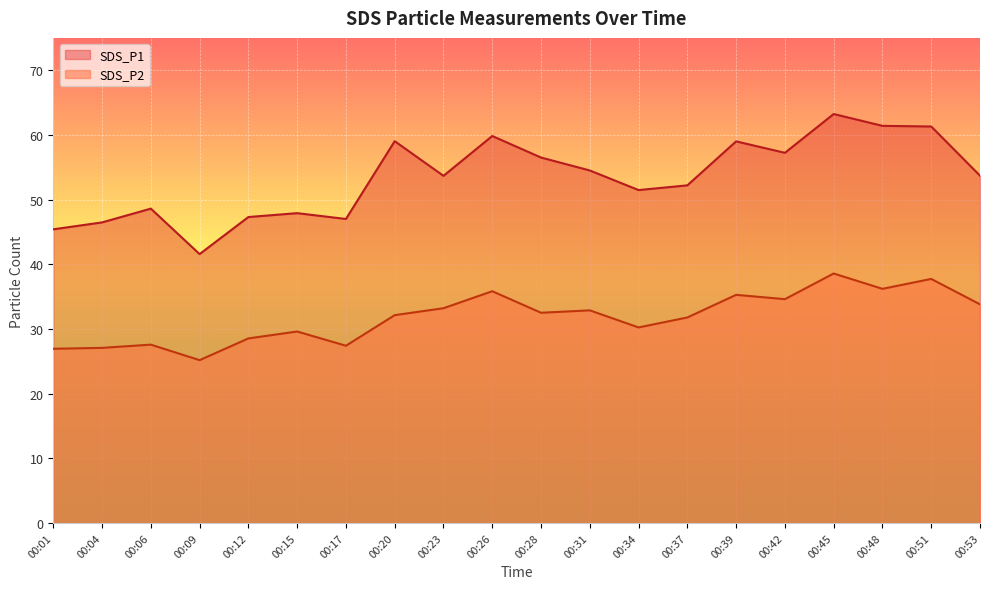

What is the average value of the SDS_P2 series?

31.8